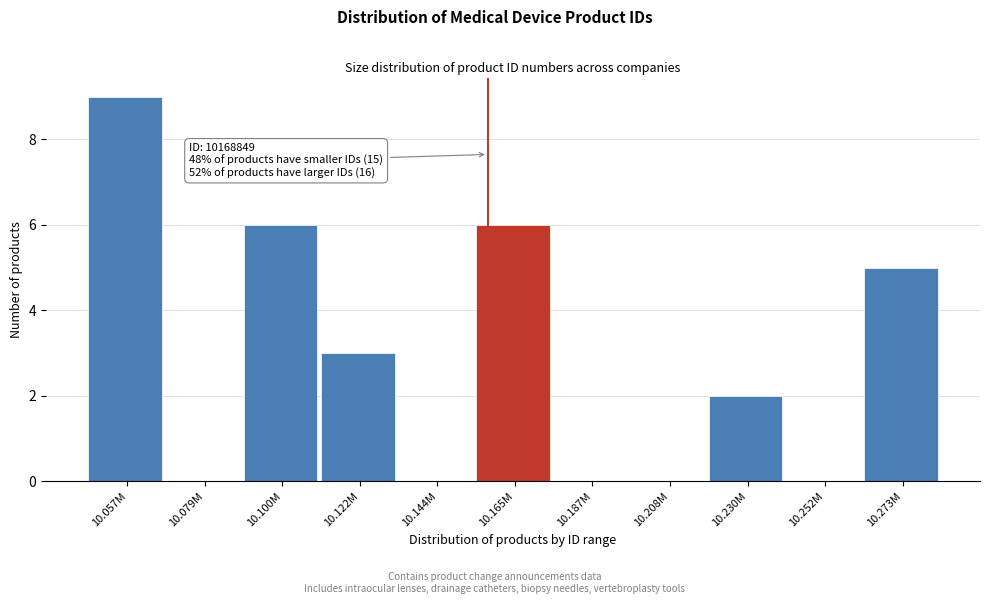

Reading right to left, extract all data points from this chart.

10.273M=5	10.252M=0	10.230M=2	10.208M=0	10.187M=0	10.165M=6	10.144M=0	10.122M=3	10.100M=6	10.079M=0	10.057M=9